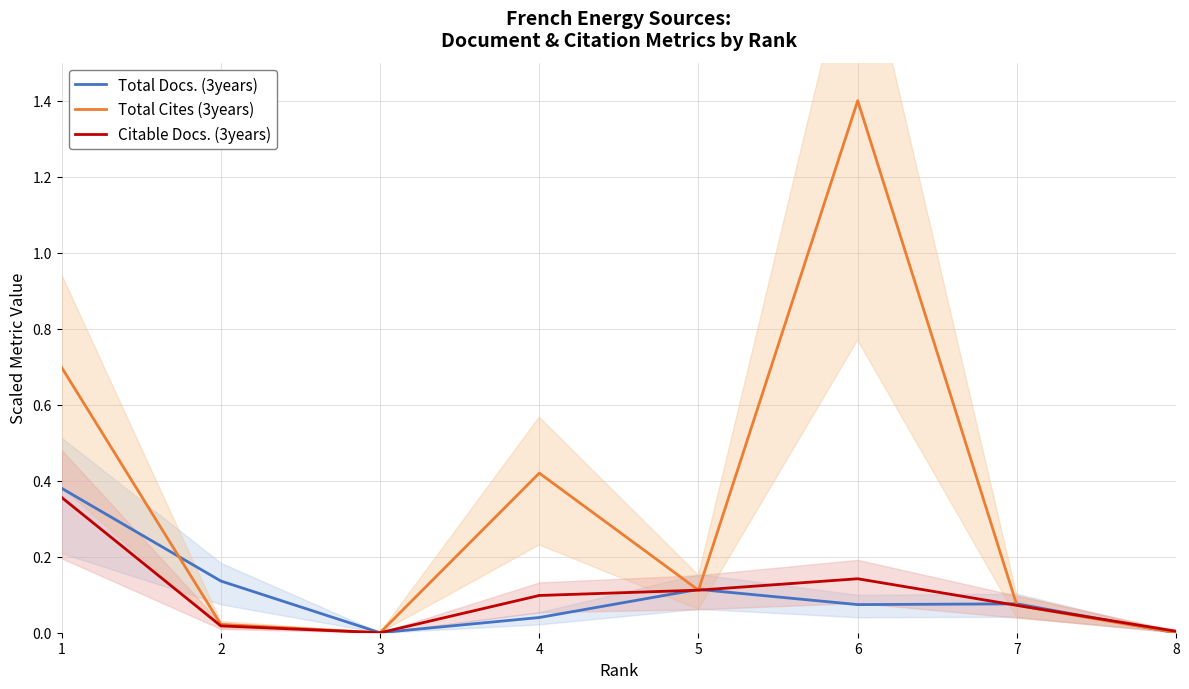

What are all the series names shown in the legend?

Total Docs. (3years), Total Cites (3years), Citable Docs. (3years)